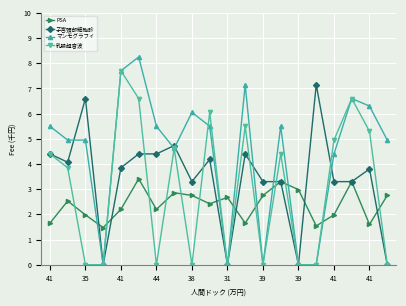

List the series in order of their peak value, highest first.

マンモグラフィ, 乳腺超音波, 子宮頚部細胞診, PSA